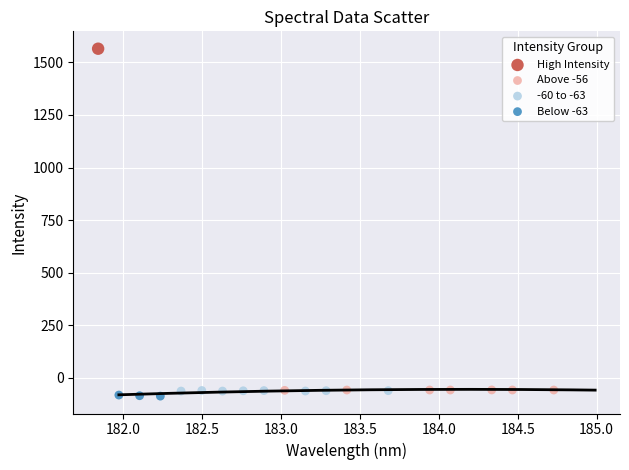

What are all the series names shown in the legend?

High Intensity, Above -56, -60 to -63, Below -63